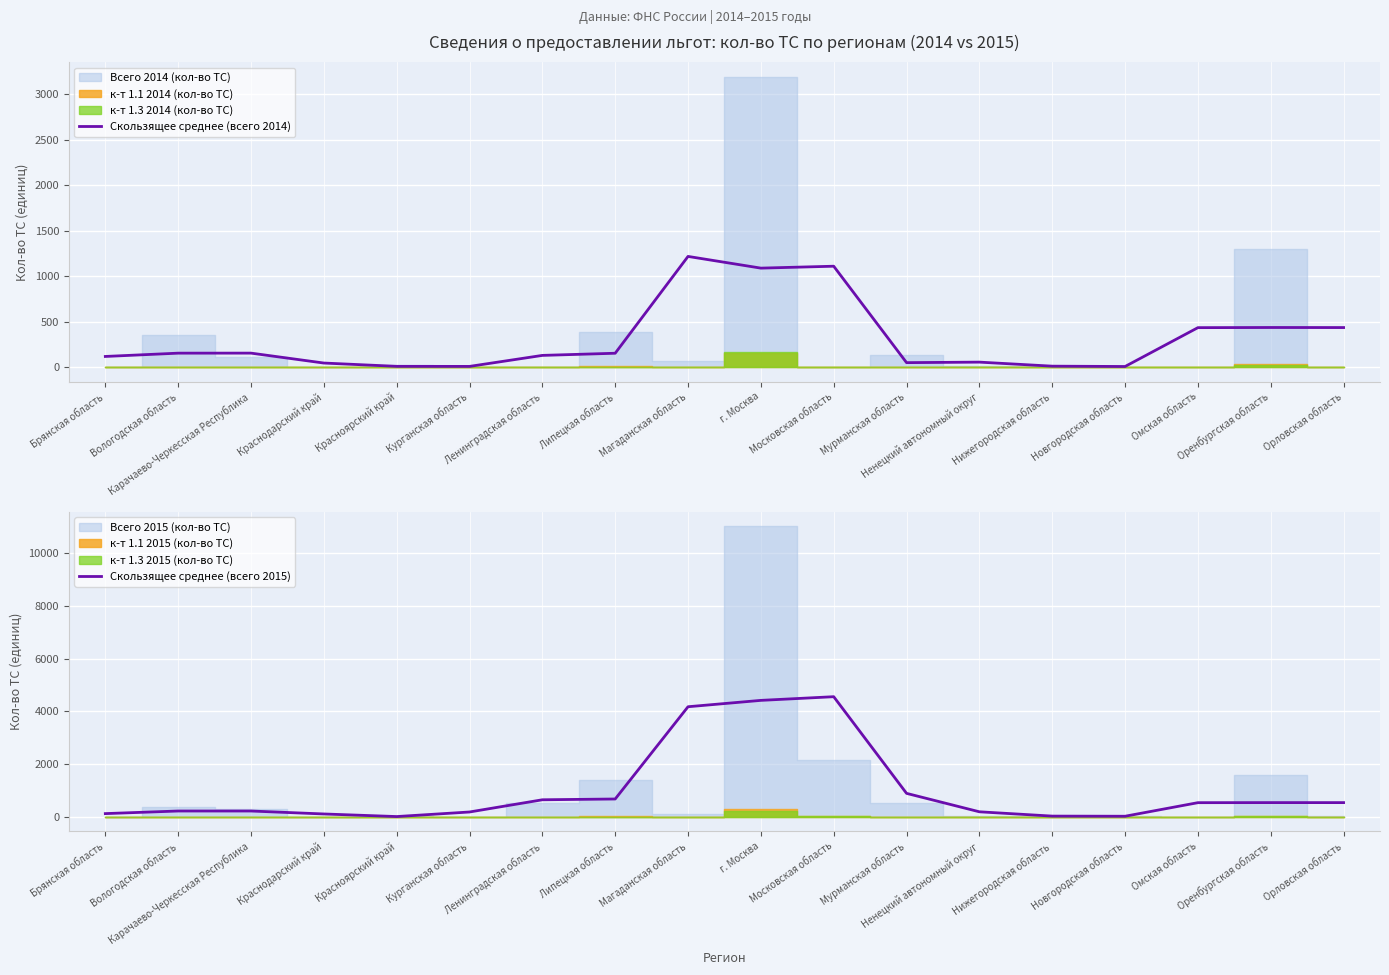

In Скользящее среднее (всего 2014), how many points are higher than both neighbors (excluding endpoints)?

5